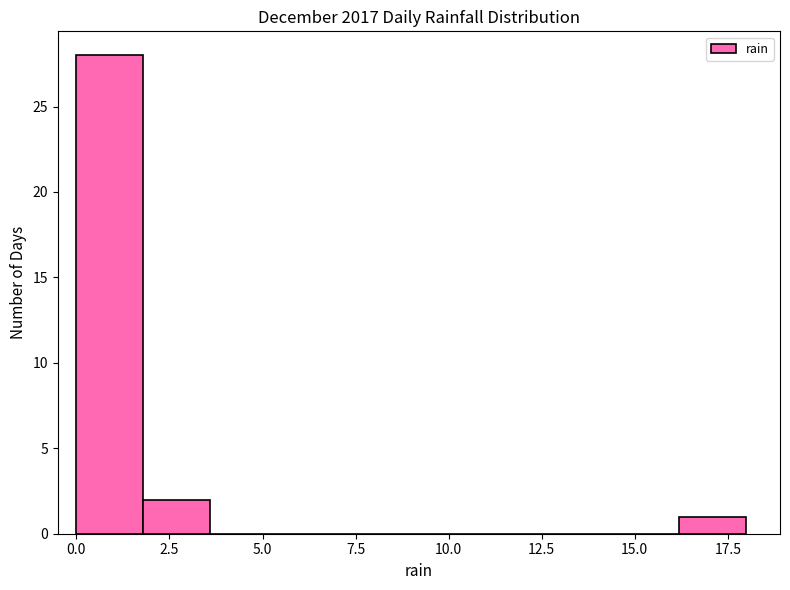

Around what value on the x-axis is the tallest bar? Give the approximate position of its centre, as read against the axis.

1.0